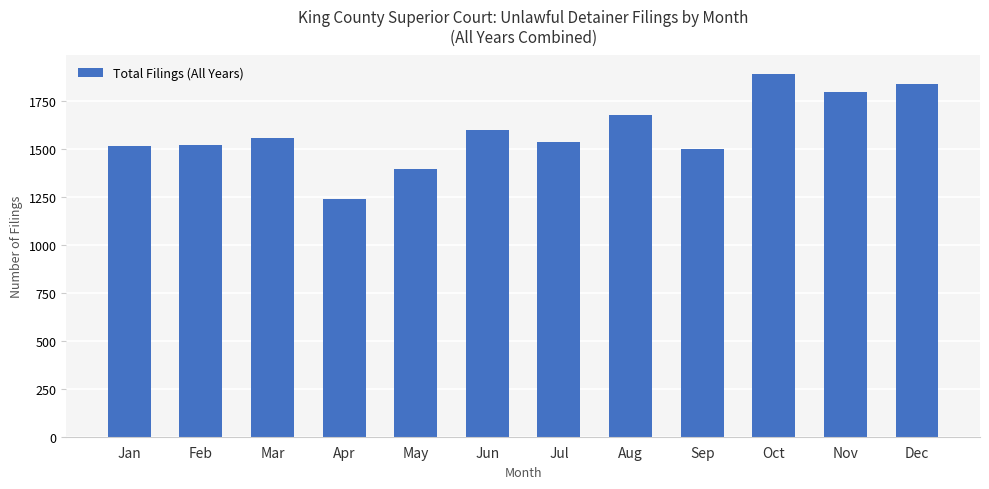

What is the ratio of the value at Apr to the value at Jul?

0.8